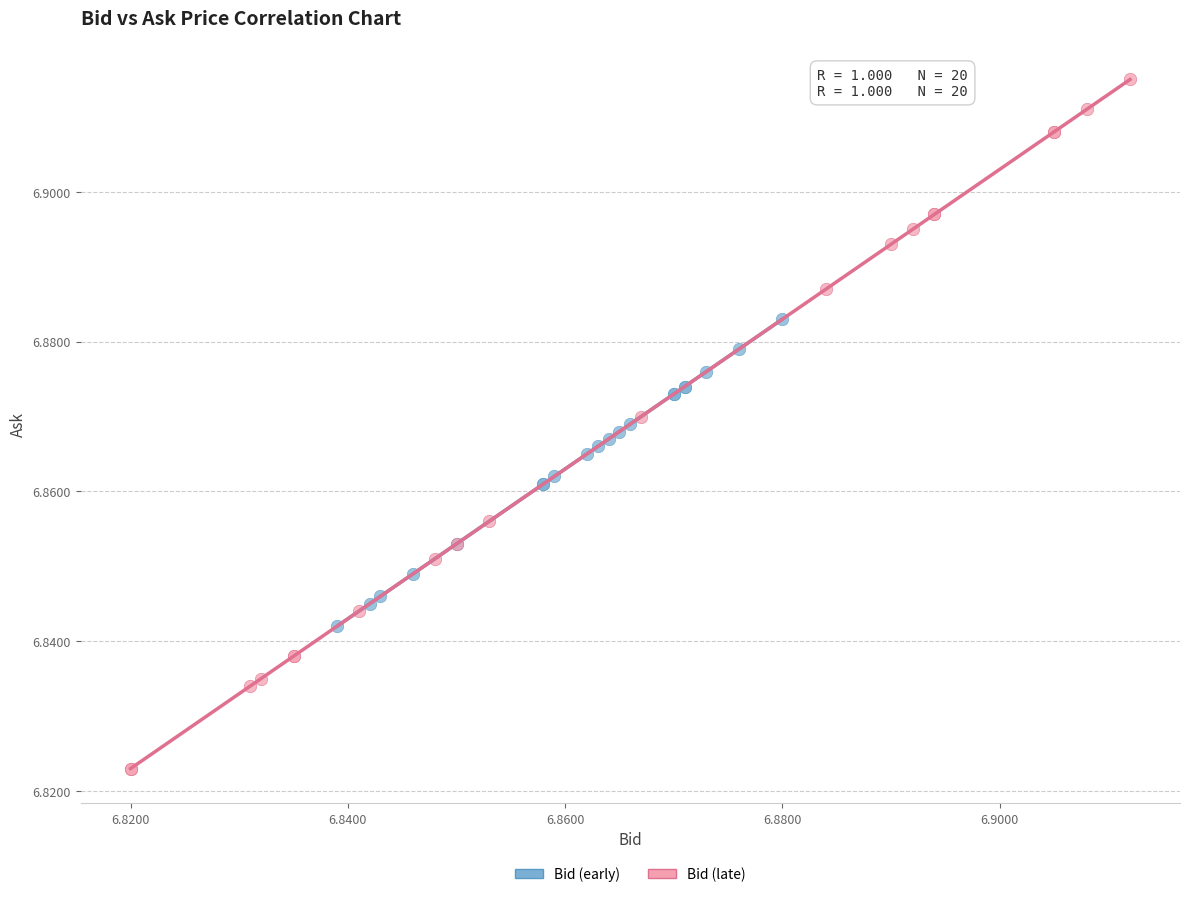

Which series reaches the maximum Y coordinate?

Bid (late)